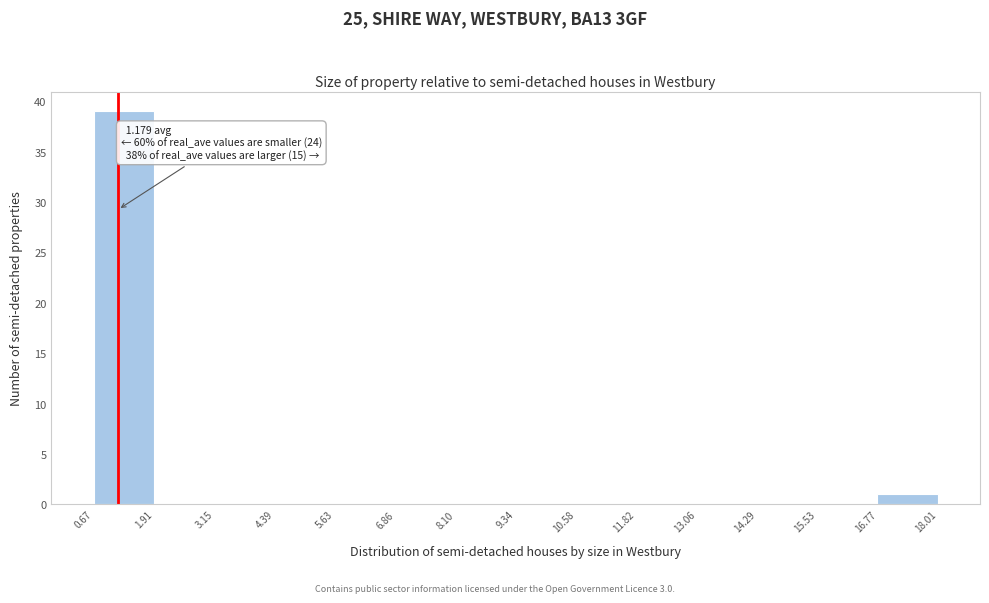

Over which range of the x-axis is the bar tallest?

0.67 to 1.91